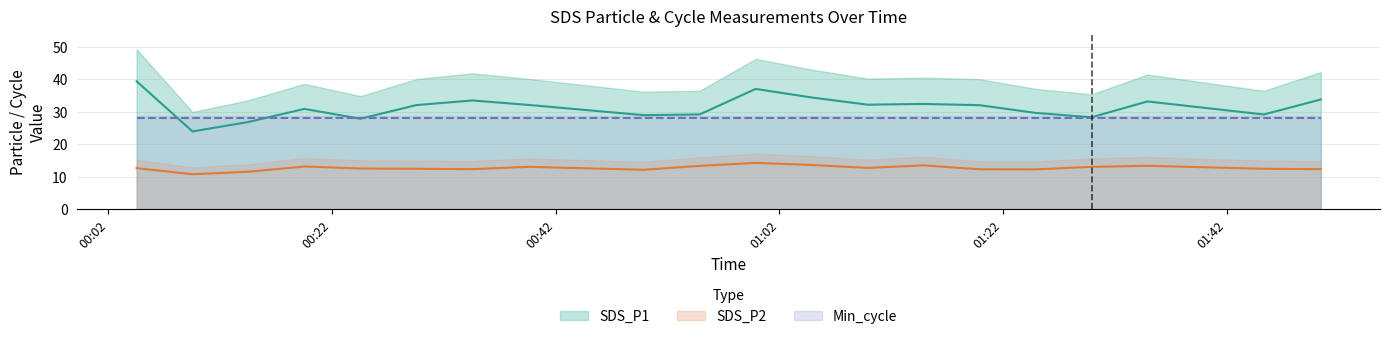

How many data points in SDS_P2 are above 12?

18